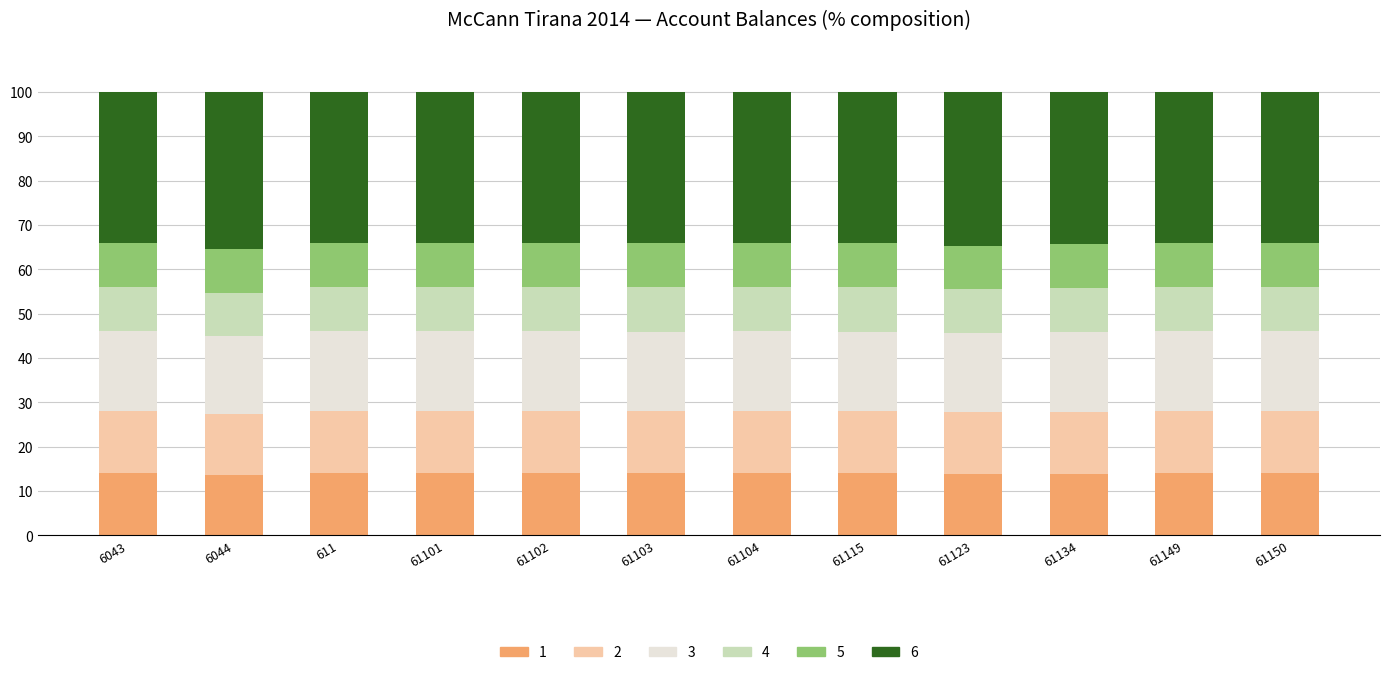

What is the total value across all series at 61103?

100.0